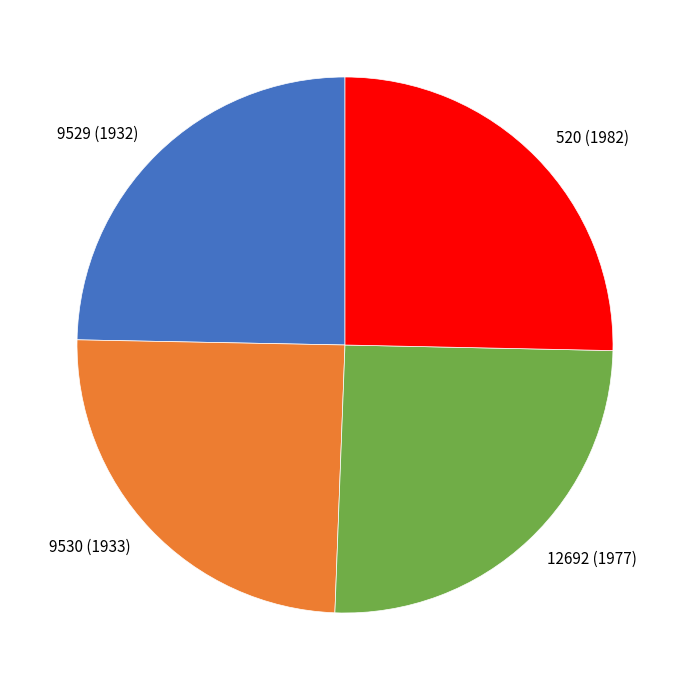

Does any single category account for the majority?

No